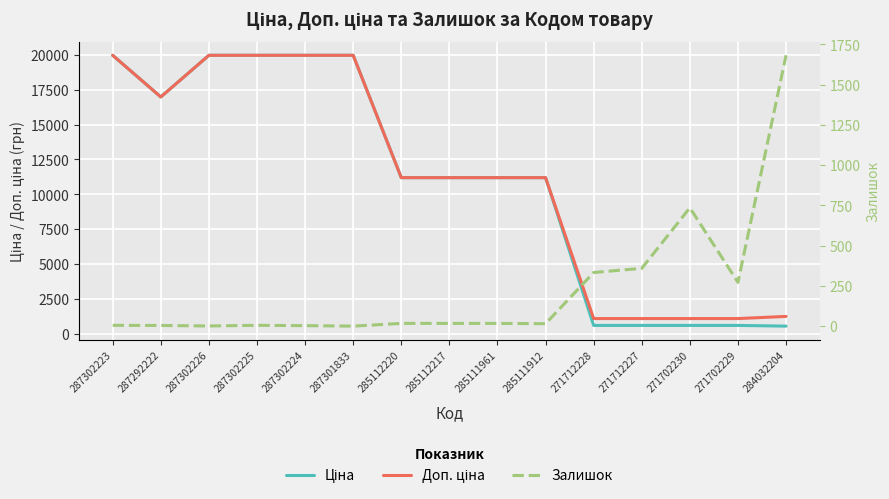

What is the label of the 11th point from the left?

271712228